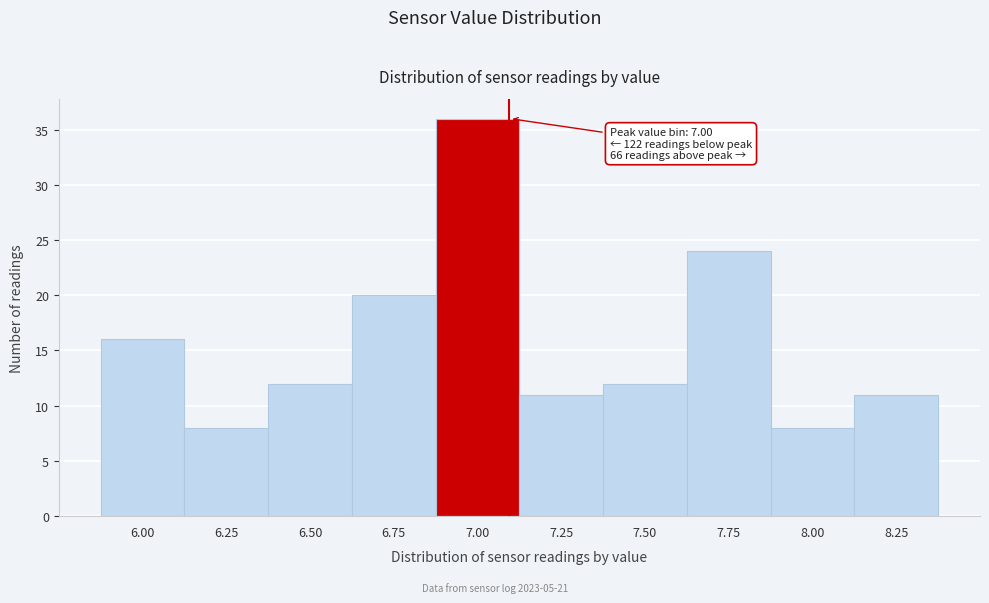

Reading right to left, extract all data points from this chart.

8.25=11	8.00=8	7.75=24	7.50=12	7.25=11	7.00=36	6.75=20	6.50=12	6.25=8	6.00=16